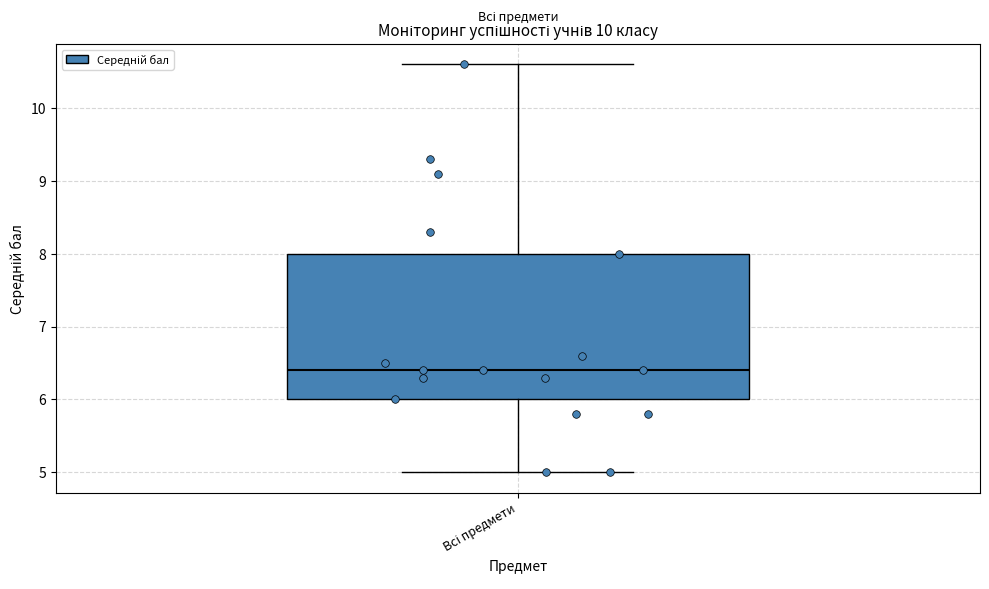

Transcribe this box plot: give where the median line is, the range the box spans, and where the two whiskers end, as read against the y-axis. The values are not printed on the chart, so give them approximately, as read against the axis.

median 6.4, box 6.0 to 8.0, whiskers 5.0 to 10.6